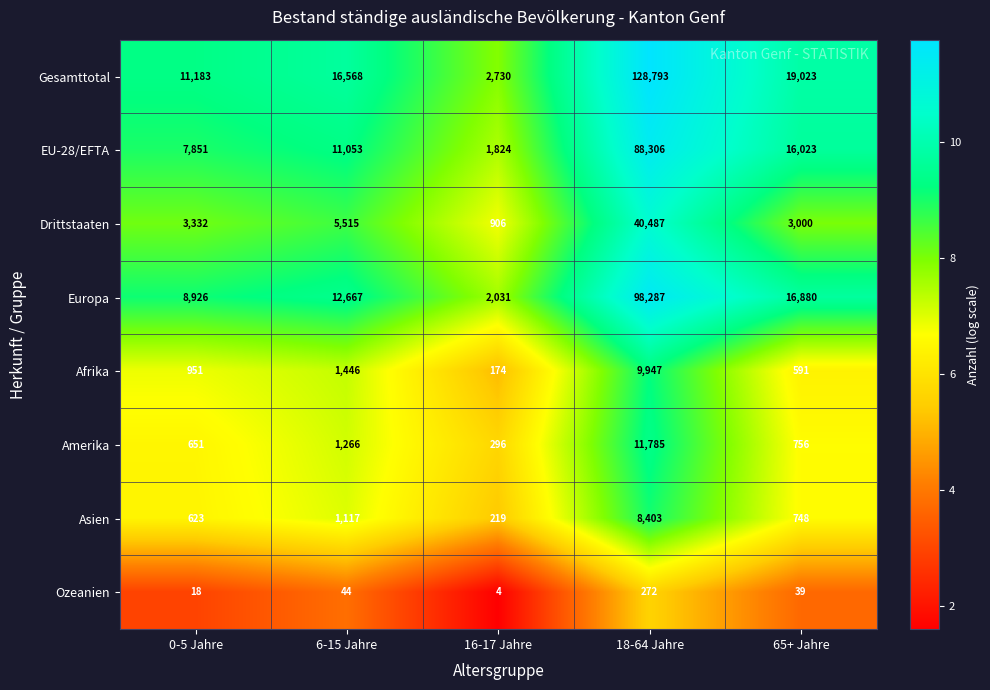

What is the total value across all series at 6-15 Jahre?

49676